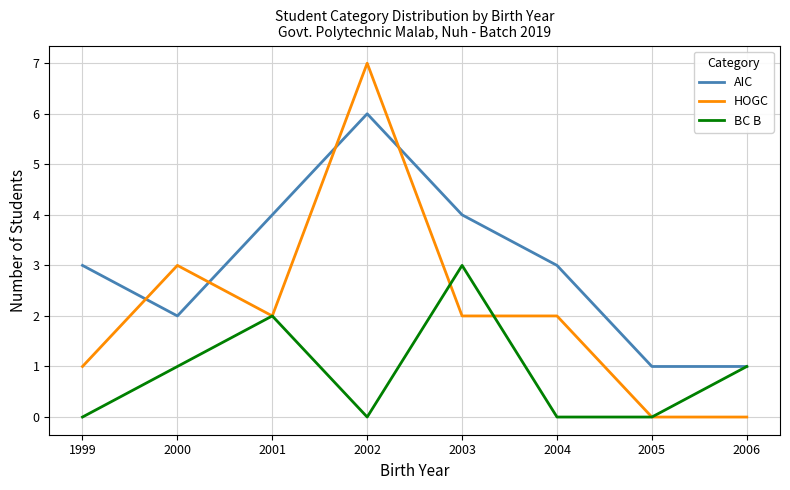

Rank the series by their average value, from lowest to highest.

BC B, HOGC, AIC